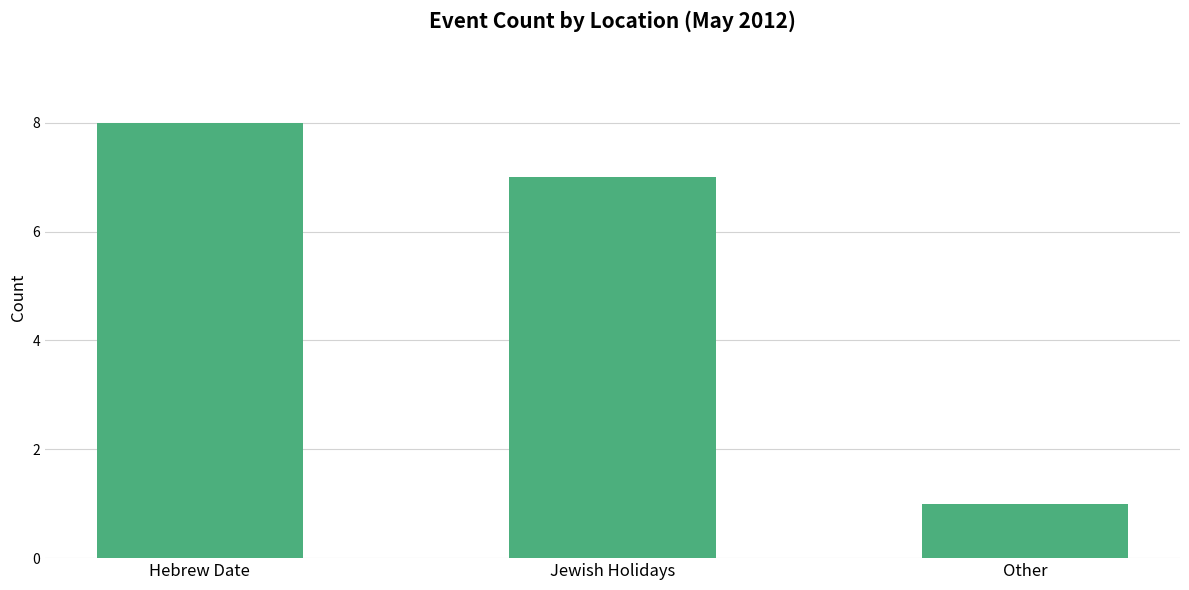

What is the sum of the values at Other and Jewish Holidays?

8